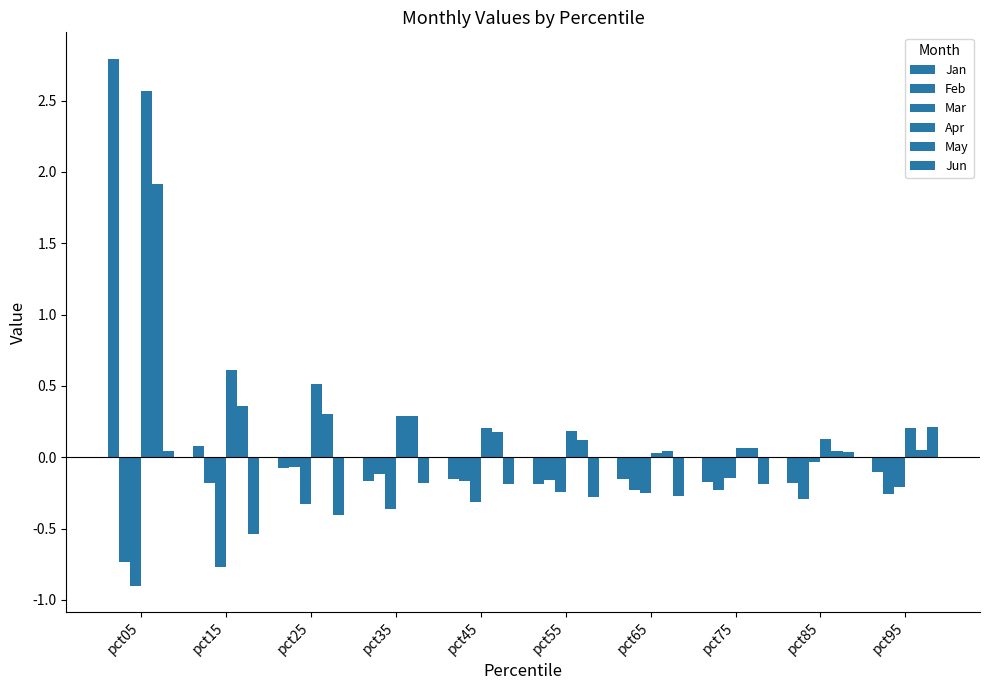

How many series are shown in this chart?

6